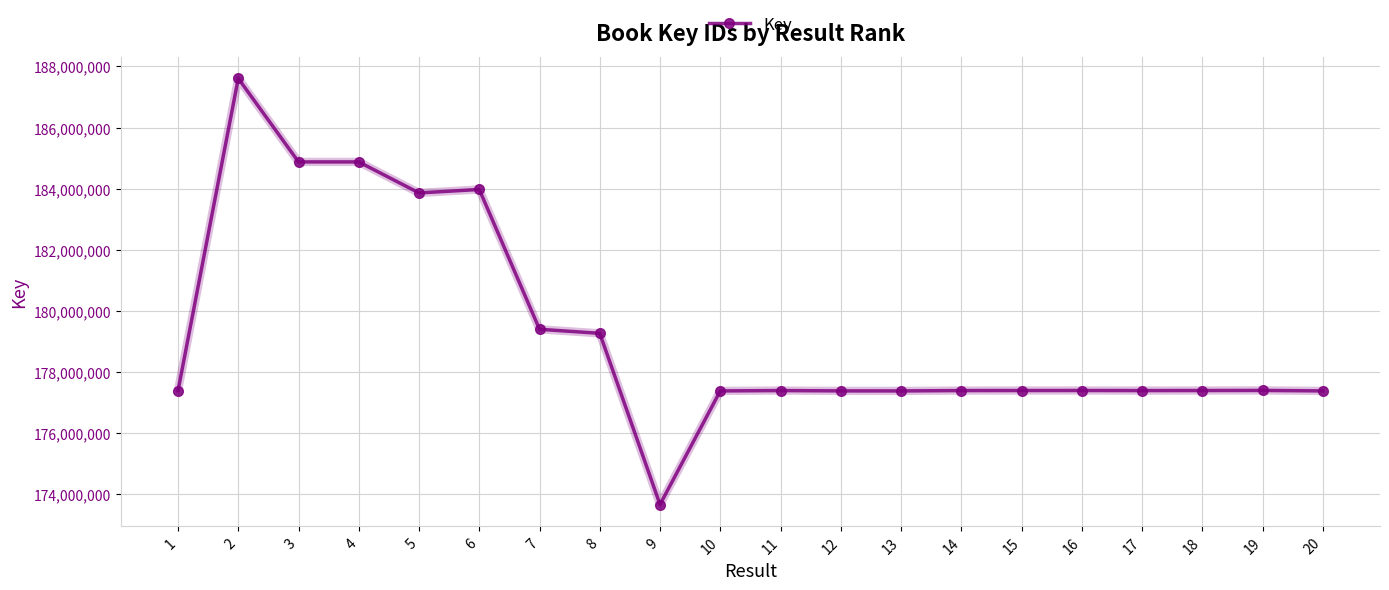

Is it true that the value at 13 is 177375431?

True